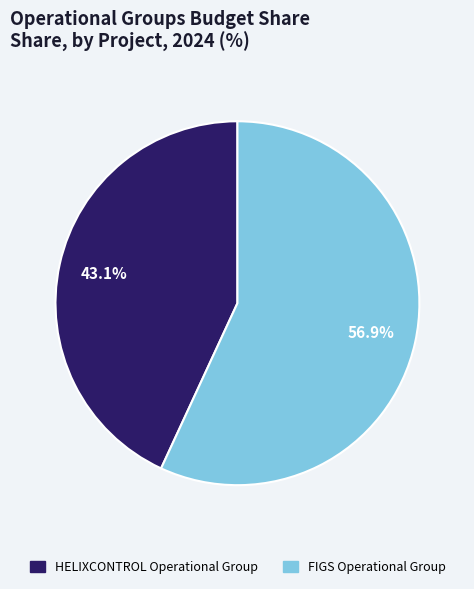

What is the smallest slice in the pie chart?

HELIXCONTROL Operational Group